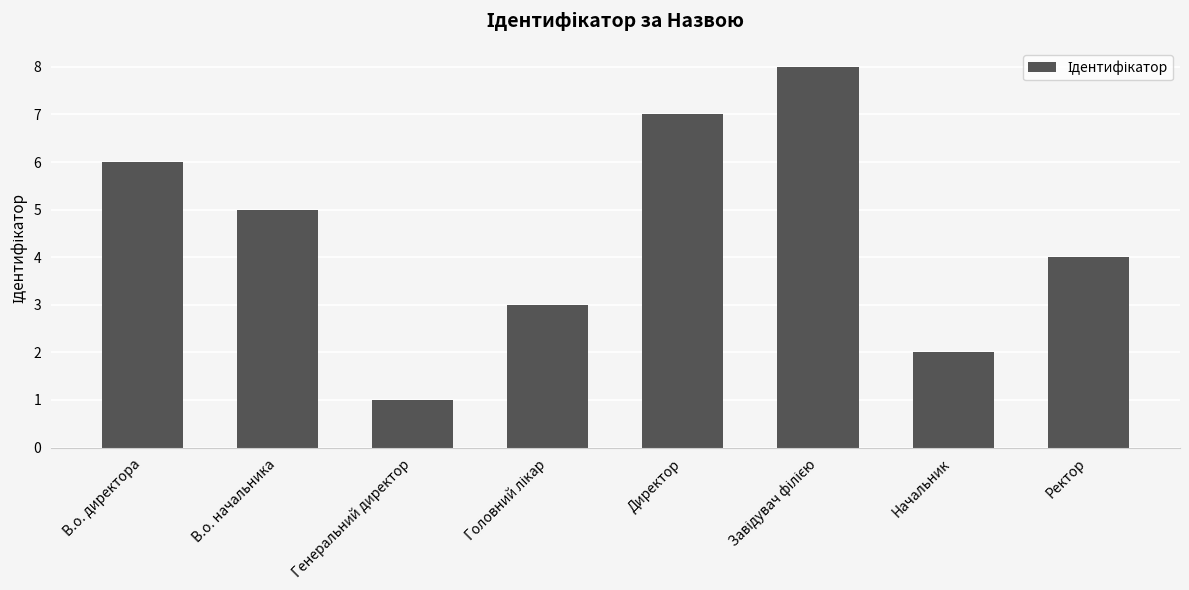

What is the change in value from Директор to Начальник?

-5